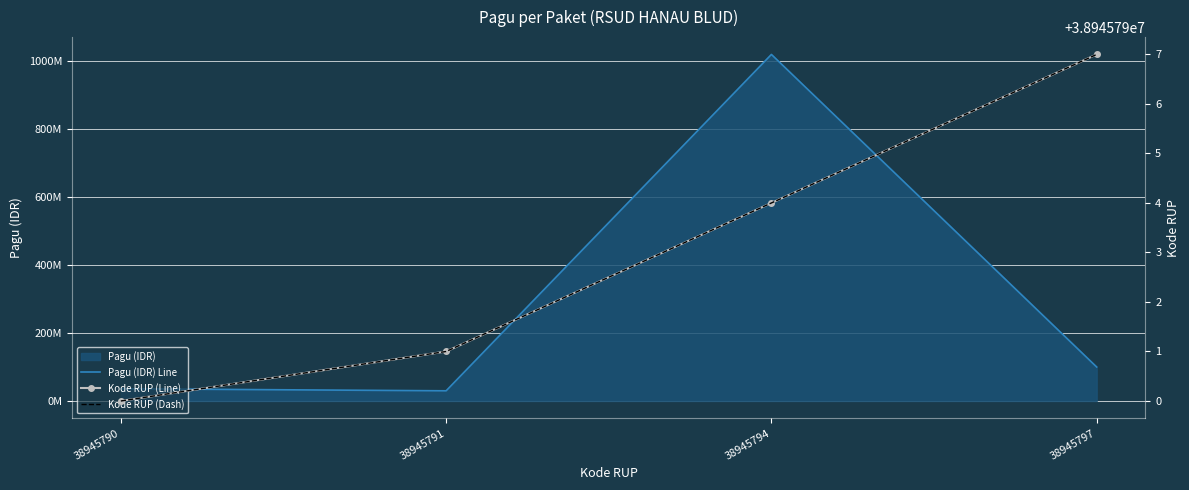

What is the smallest value displayed?

30000000